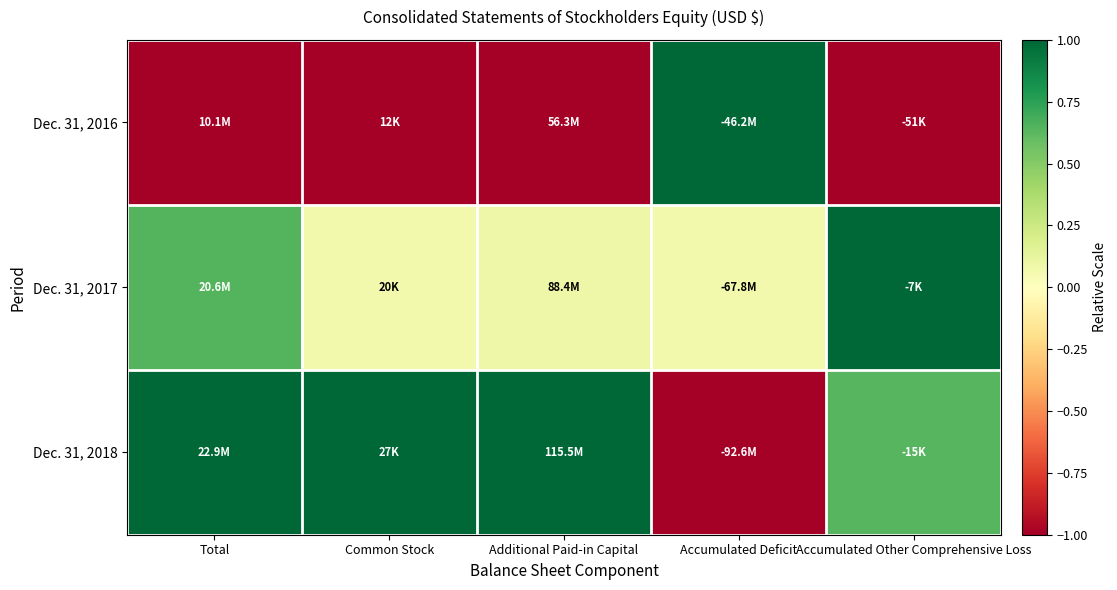

Reading left to right, list all the values displayed in this chart.

Dec. 31, 2016: Total=-1.0	Common Stock=-1.0	Additional Paid-in Capital=-1.0	Accumulated Deficit=1.0	Accumulated Other Comprehensive Loss=-1.0
Dec. 31, 2017: Total=0.6	Common Stock=0.1	Additional Paid-in Capital=0.1	Accumulated Deficit=0.1	Accumulated Other Comprehensive Loss=1.0
Dec. 31, 2018: Total=1.0	Common Stock=1.0	Additional Paid-in Capital=1.0	Accumulated Deficit=-1.0	Accumulated Other Comprehensive Loss=0.6